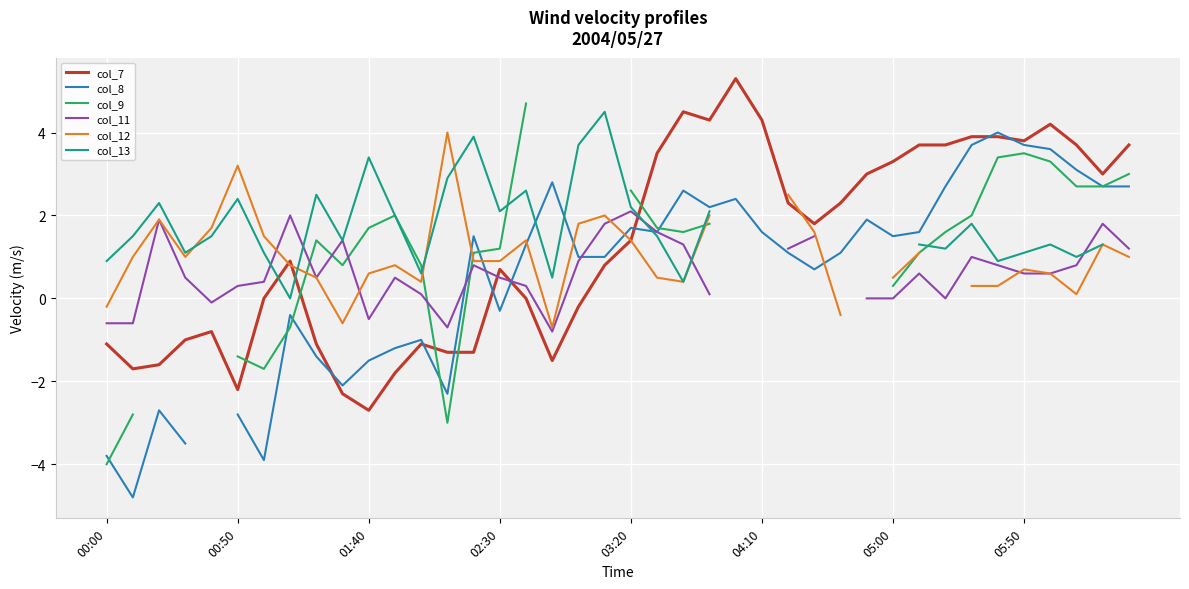

What is the lowest value of the col_7 series?

-2.7